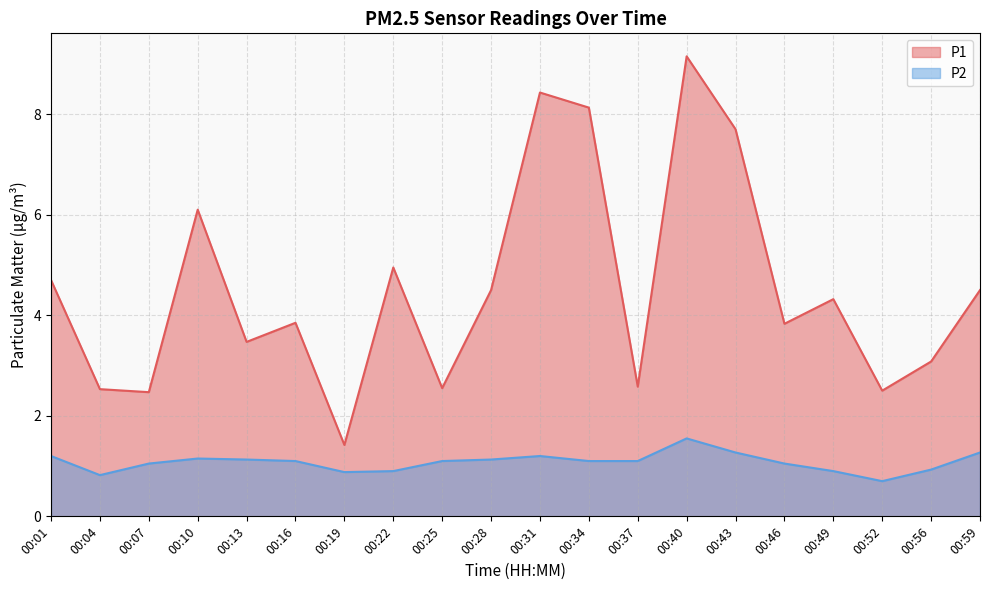

Rank the categories by P1 value from lowest to highest.

00:19, 00:07, 00:52, 00:04, 00:25, 00:37, 00:56, 00:13, 00:46, 00:16, 00:49, 00:28, 00:59, 00:01, 00:22, 00:10, 00:43, 00:34, 00:31, 00:40